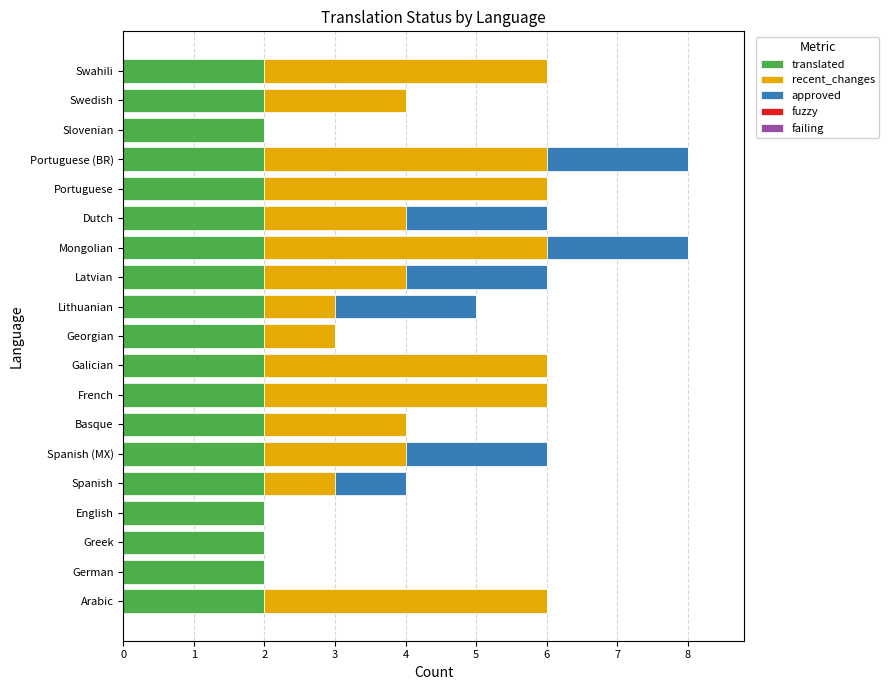

What is the total value across all series at Portuguese (BR)?

8